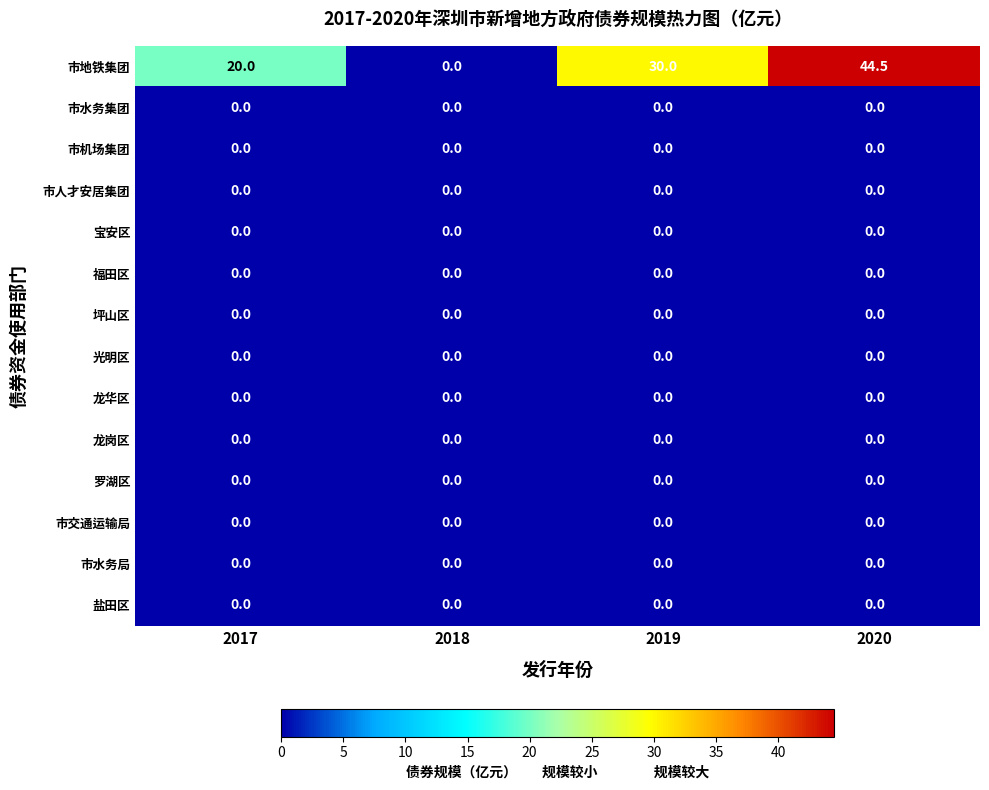

At which category is the sum across all series the highest?

2020